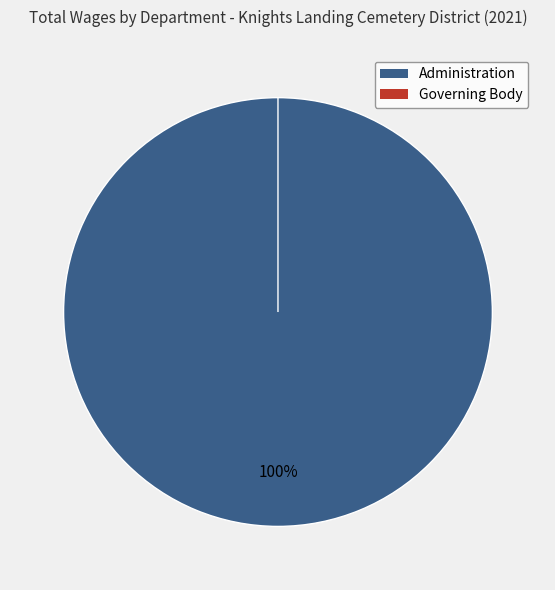

To the nearest percent, what is the difference between the Governing Body and Administration slice percentages?

100%